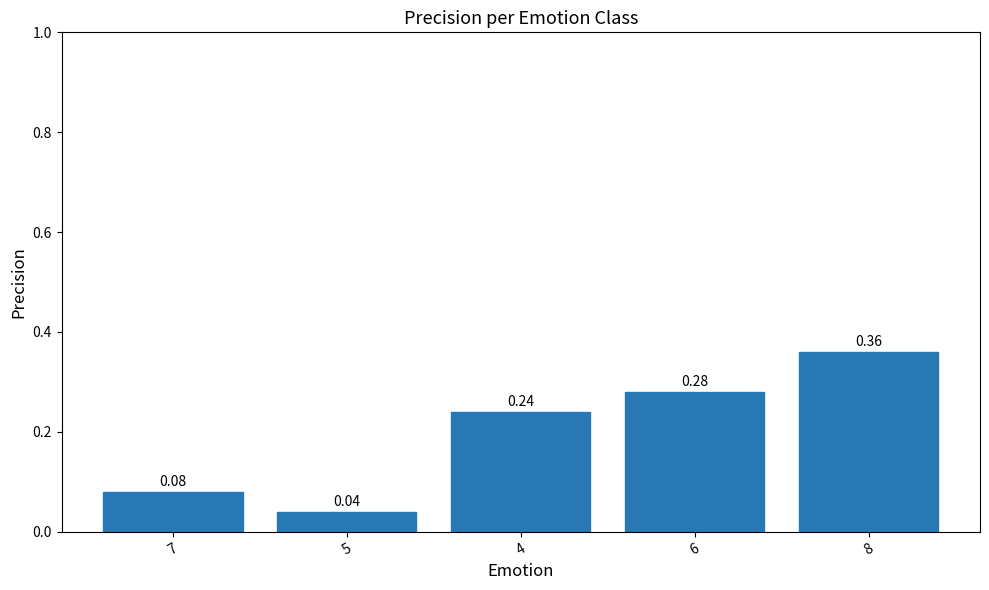

What position from the right is 4?

3